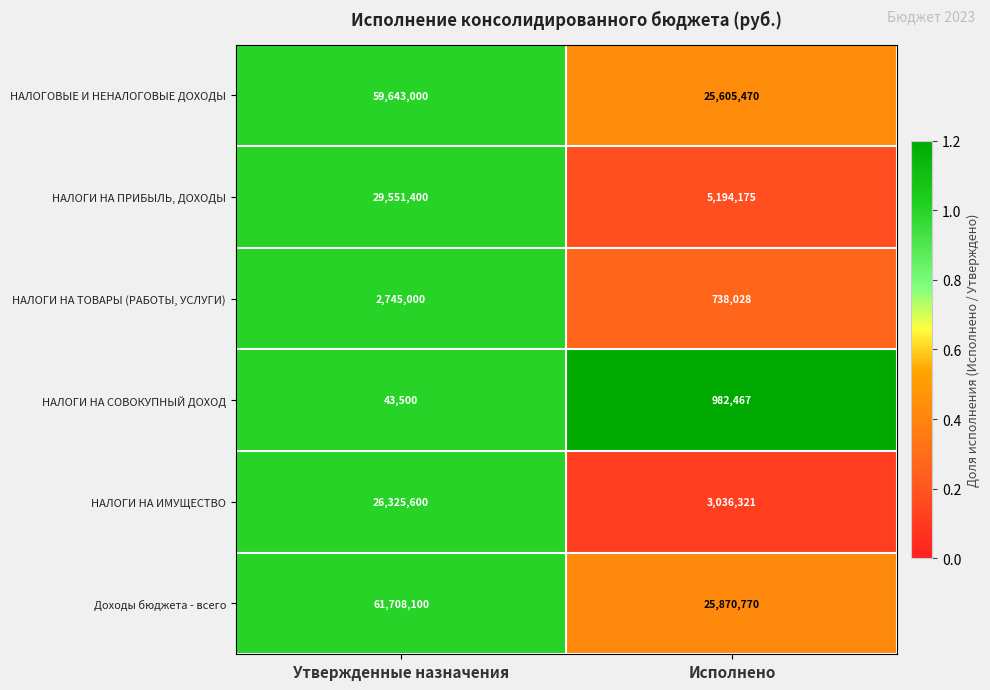

What is the difference between the maximum and minimum values in the НАЛОГИ НА ПРИБЫЛЬ, ДОХОДЫ series?

24357225